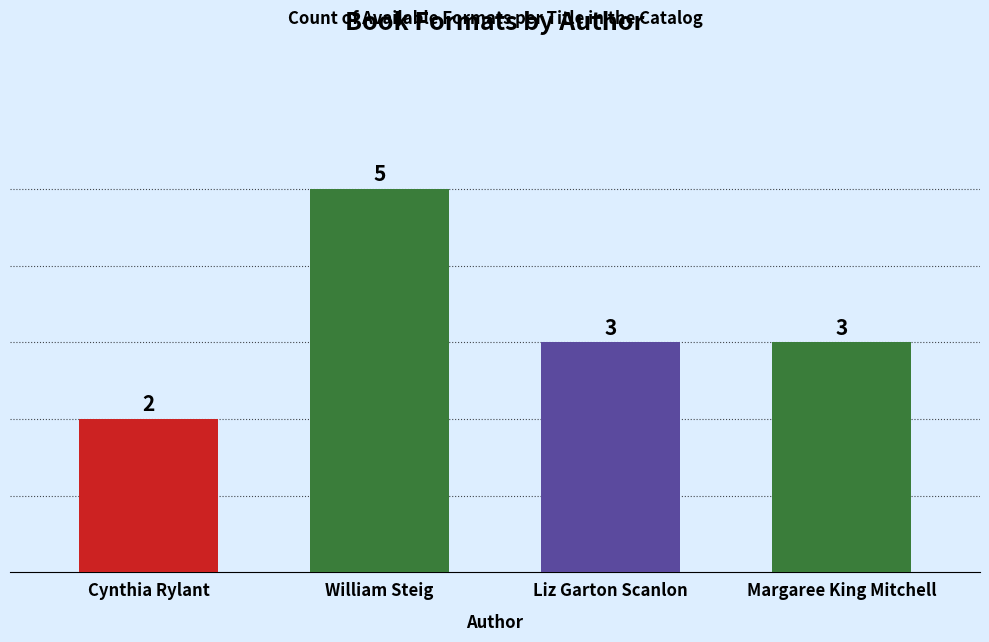

How many bars are there in total?

4